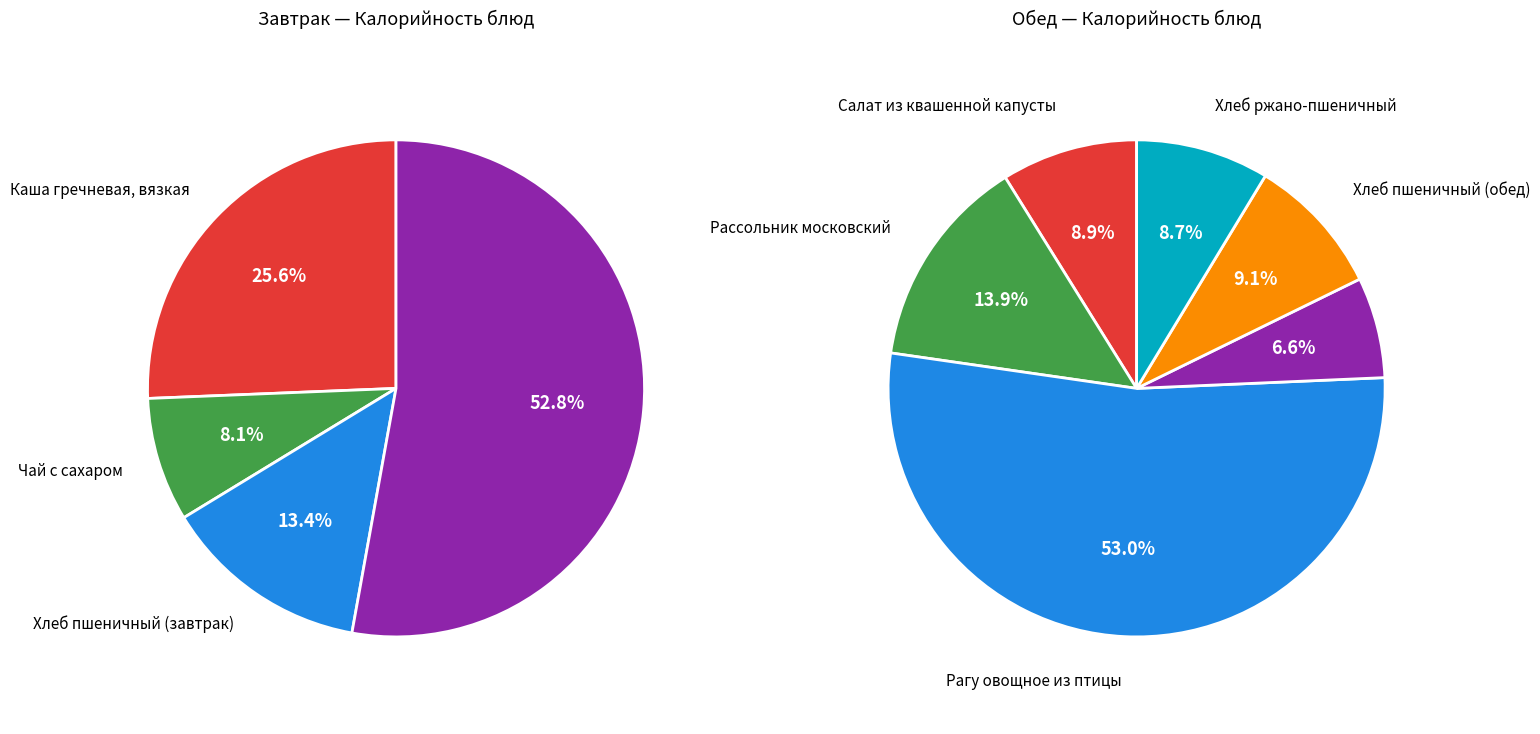

To the nearest percent, what is the average slice percentage?

25%